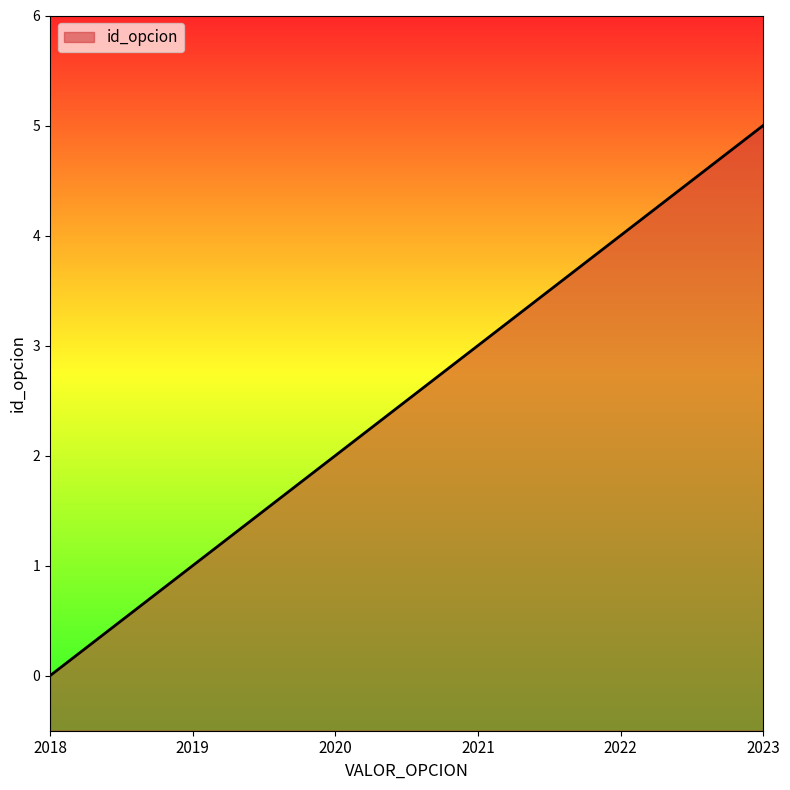

Read the value at 2019.

1